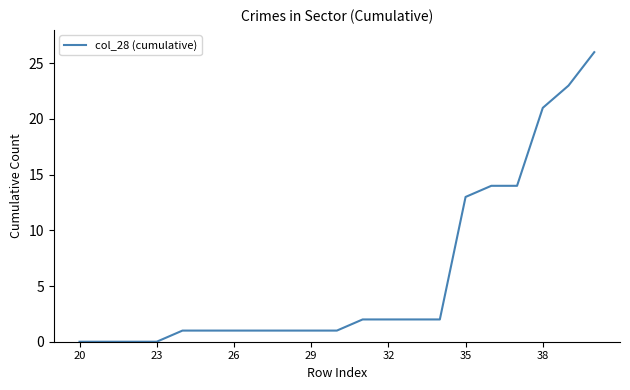

What is the difference between the maximum and minimum values?

26